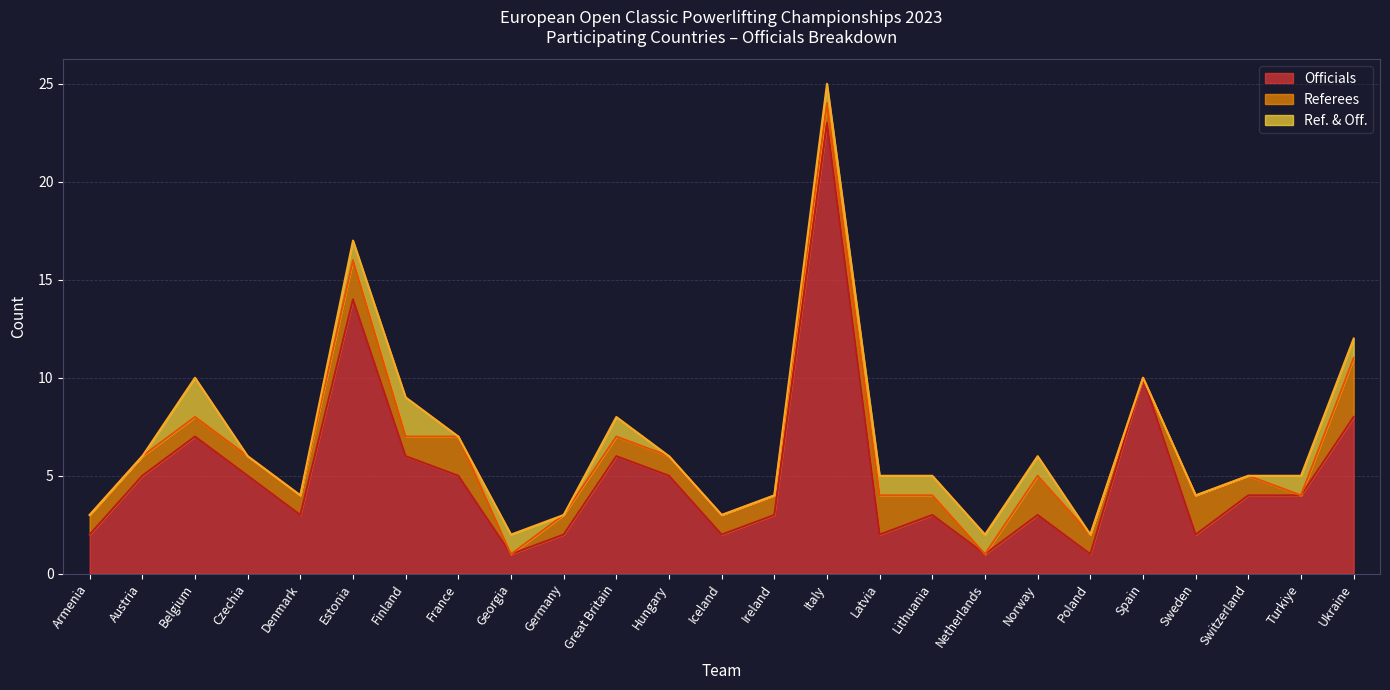

Where is Officials nearest to the value 12?

Estonia